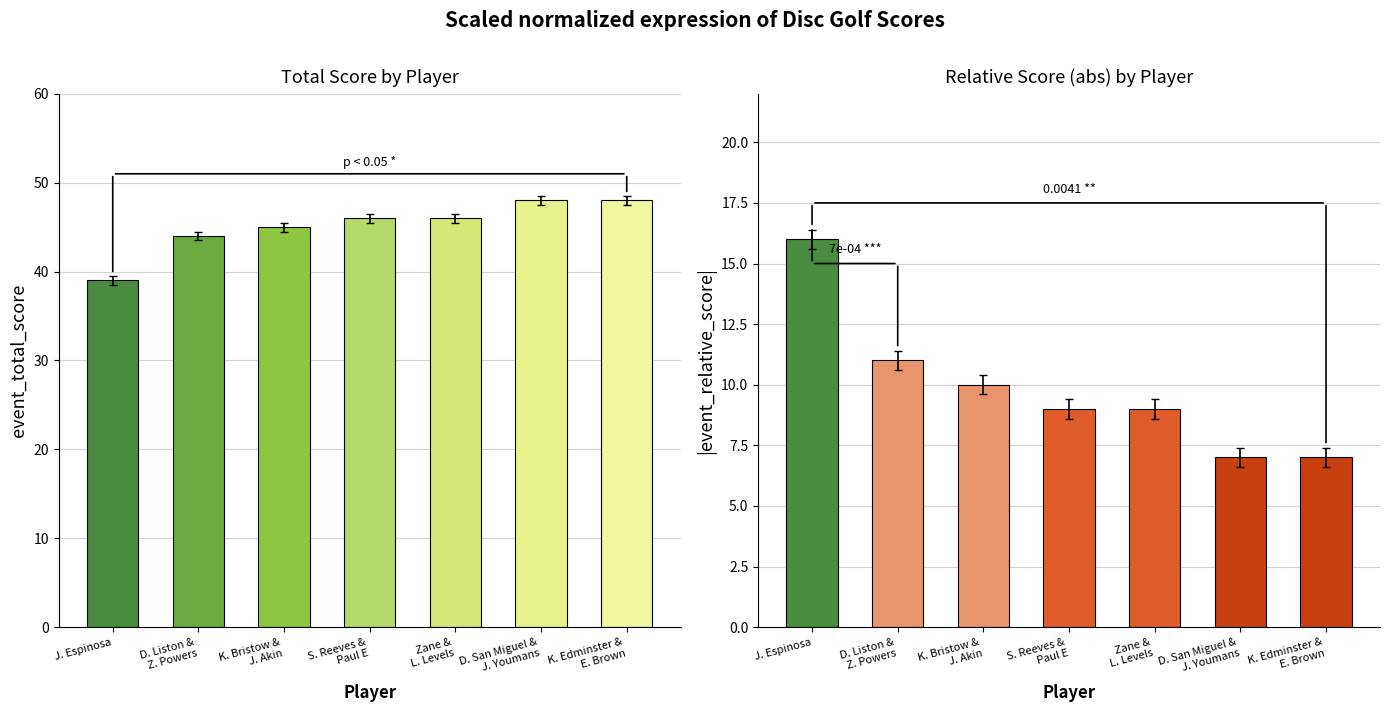

What is the total value across all series at Zane &
L. Levels?

55